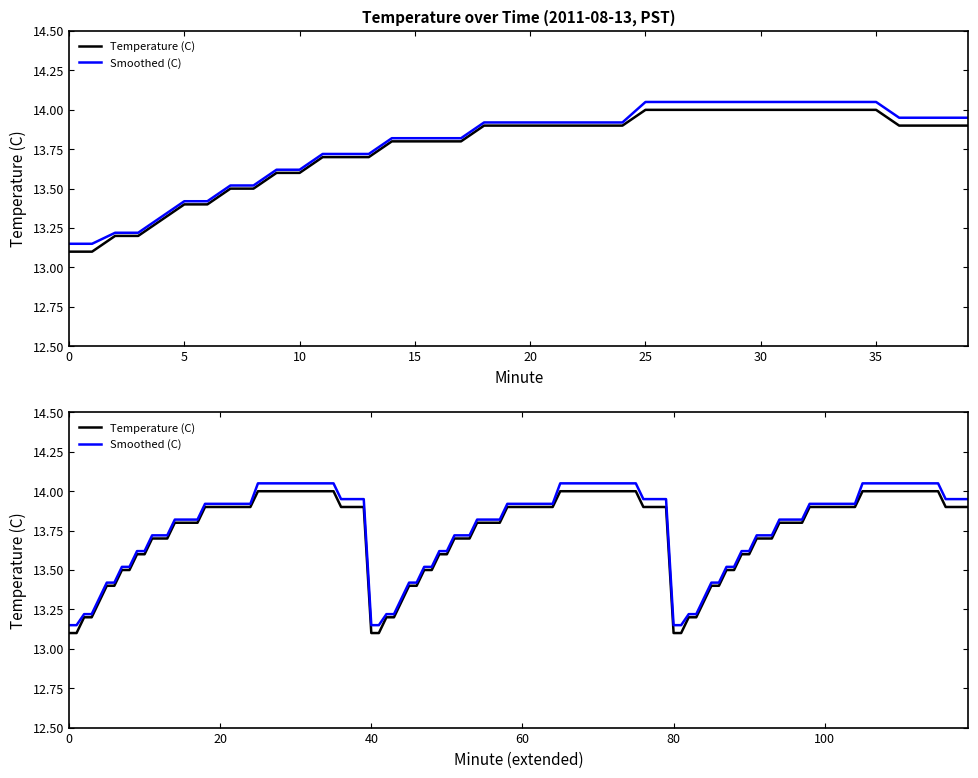

Rank the series at 2 from lowest to highest value.

Temperature (C), Smoothed (C)